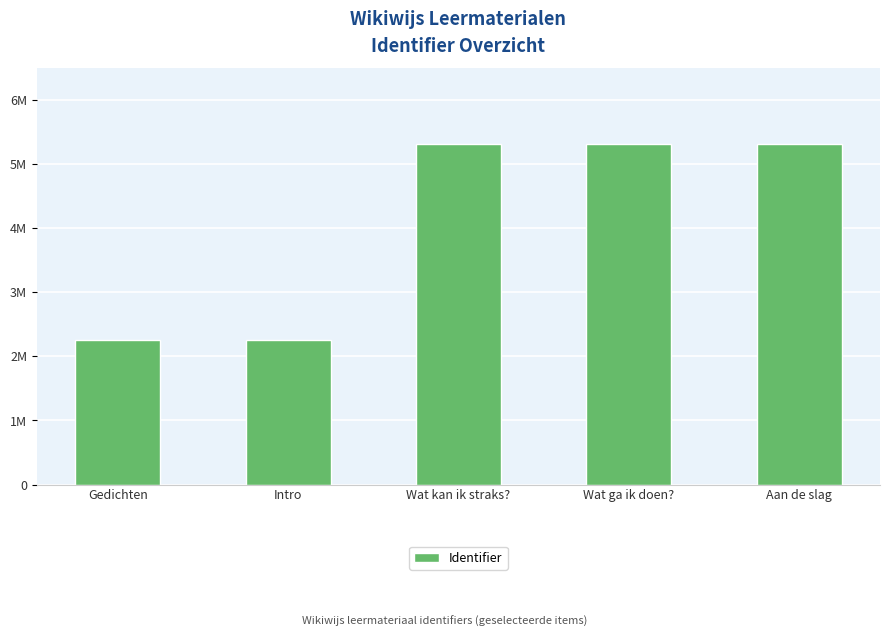

At which label is the value closest to 3782150?

Intro